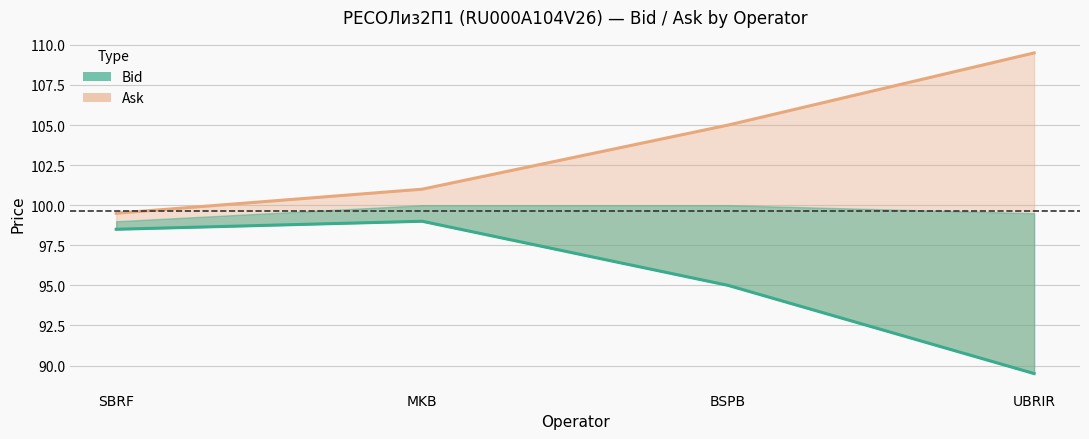

What is the total value across all series at MKB?

200.0